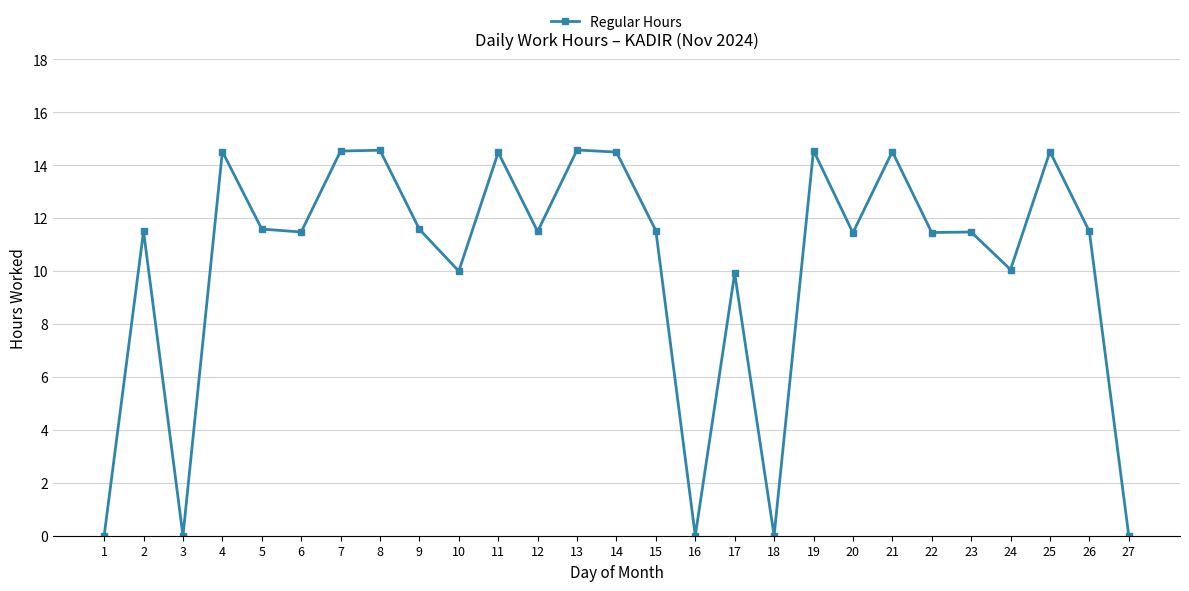

What is the maximum value shown in the chart?

14.6